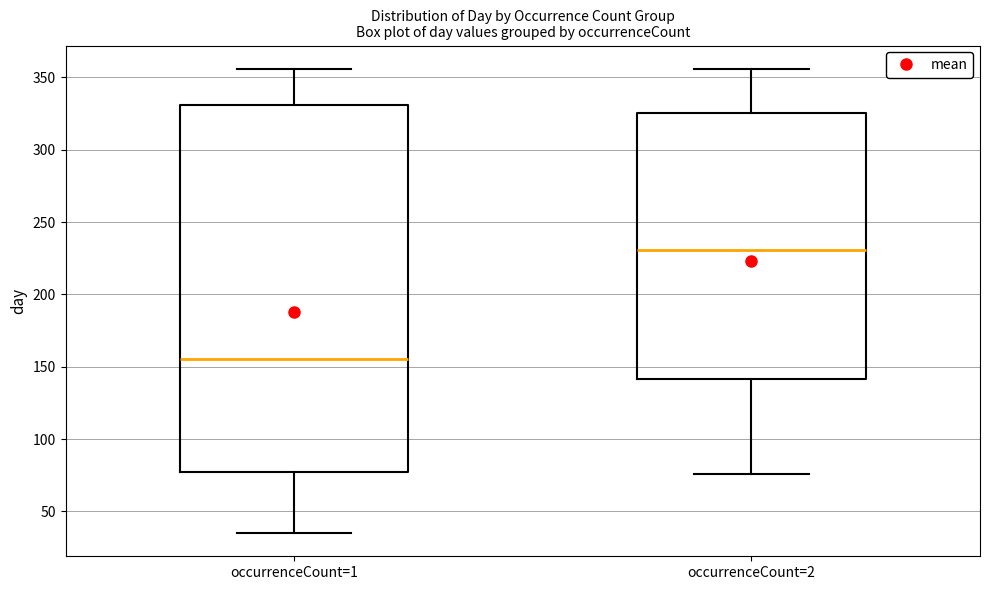

Reading left to right, read every box against the y-axis: the position of its median line, the range the box covers, and the ends of its whiskers. The values are not printed on the chart, so give them approximately, as read against the axis.

occurrenceCount=1: median 155, box 75 to 330, whiskers 35 to 355
occurrenceCount=2: median 230, box 140 to 325, whiskers 75 to 355